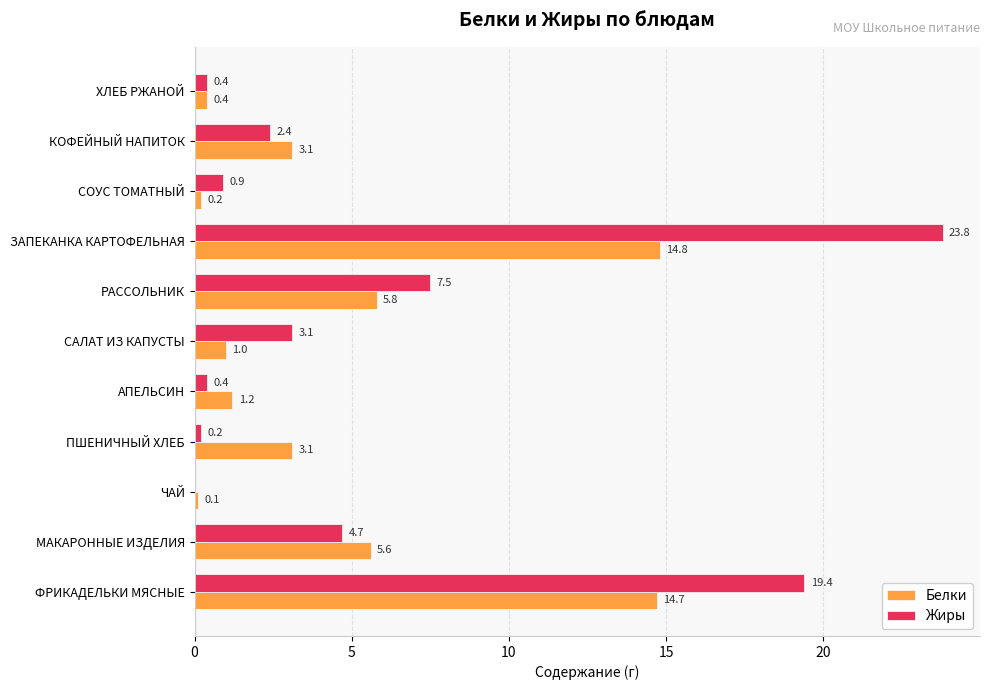

Between МАКАРОННЫЕ ИЗДЕЛИЯ and ХЛЕБ РЖАНОЙ, which series saw the biggest shift?

Белки